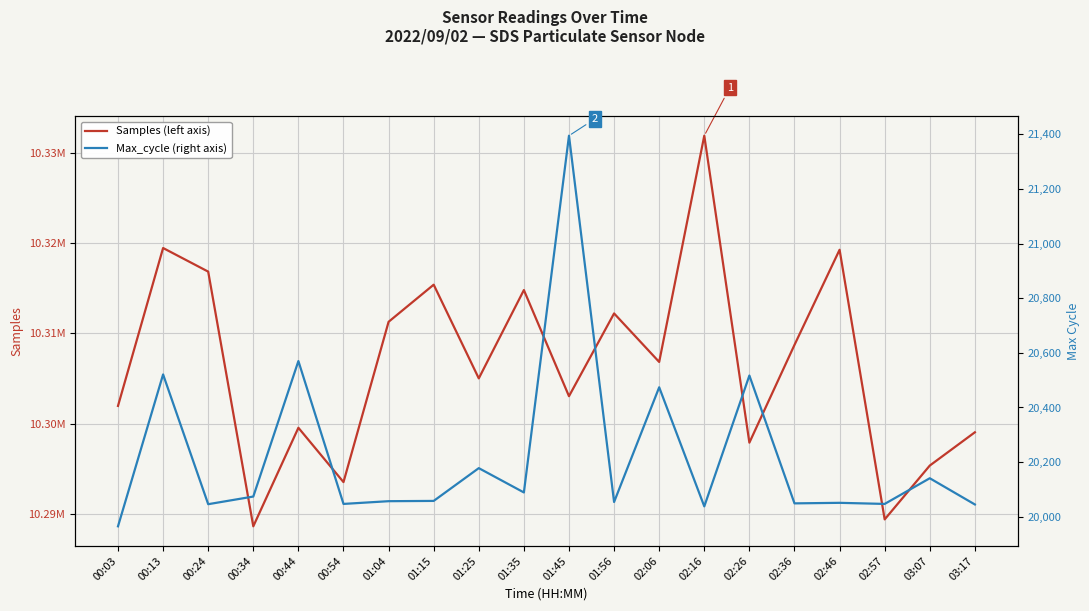

How many lines are shown in the chart?

2